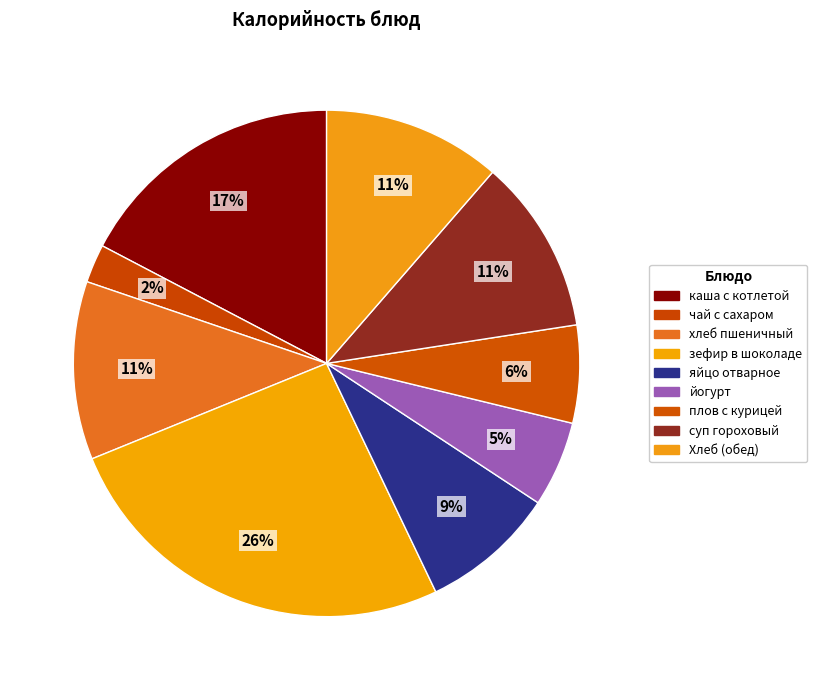

Is there any slice that represents more than half of the pie?

No